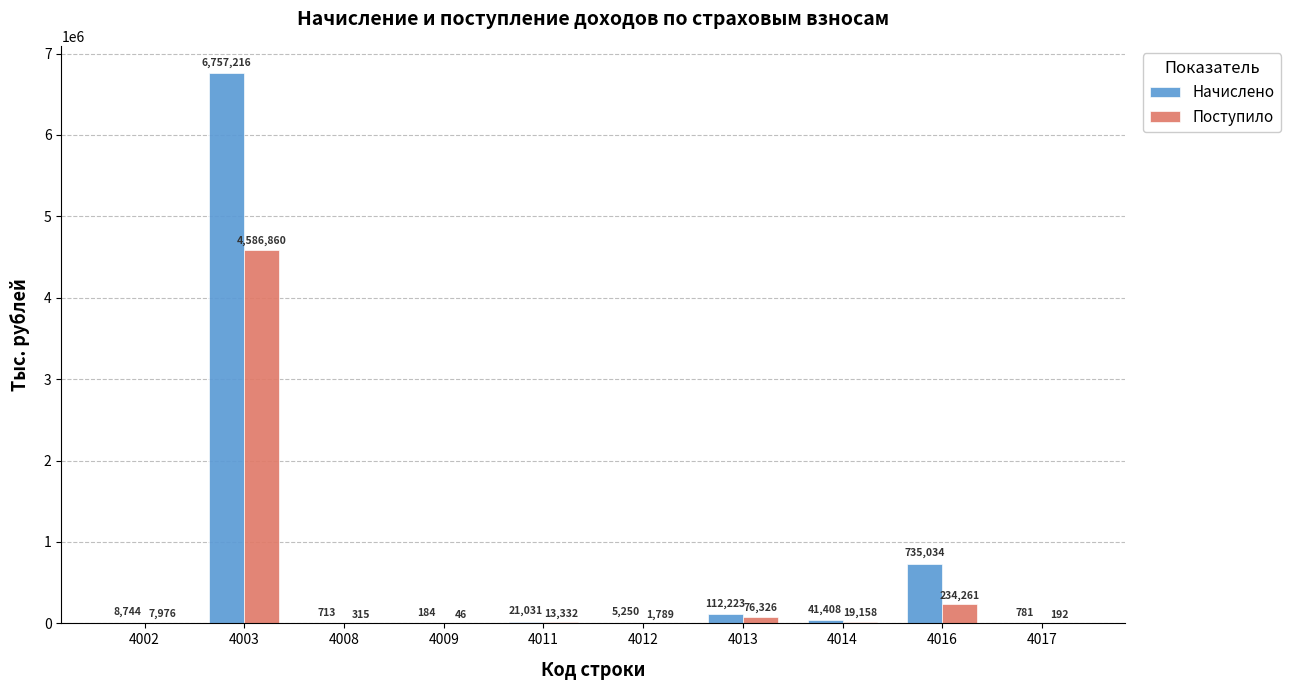

At which label does Поступило reach its peak?

4003